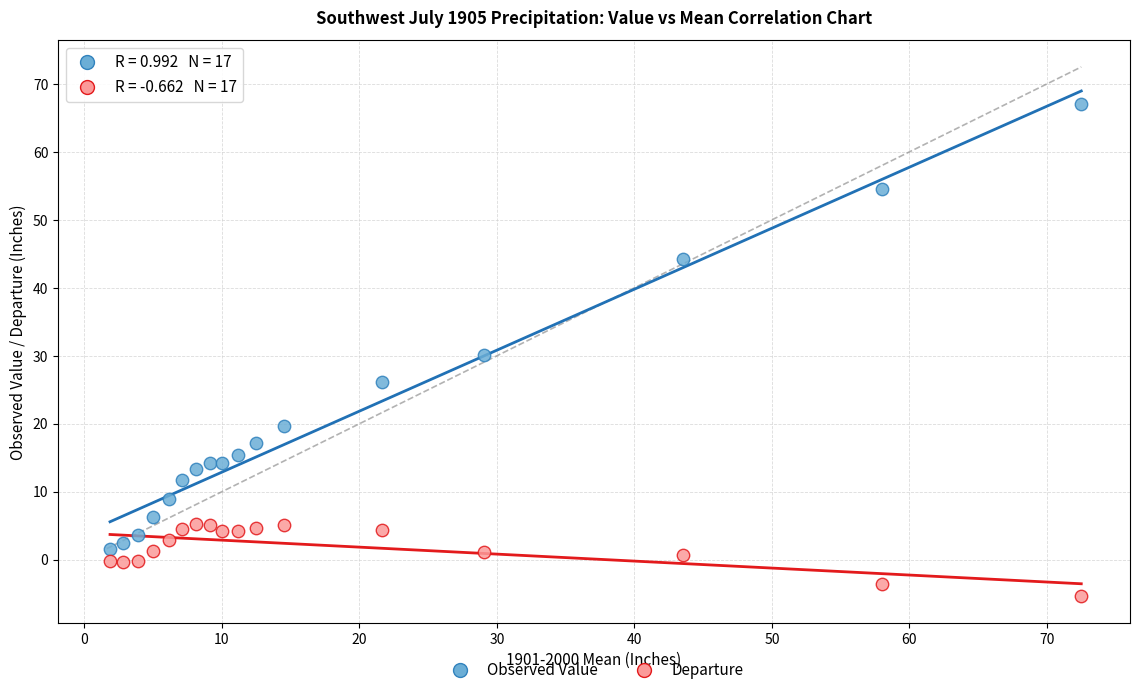

Which series contains the highest Y value?

Observed Value